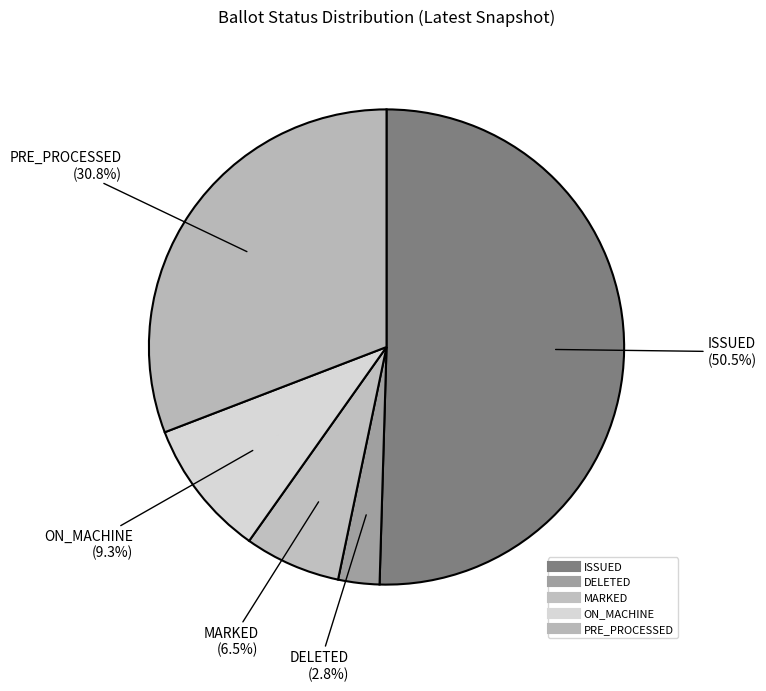

True or false: DELETED accounts for 3% of the total.

True